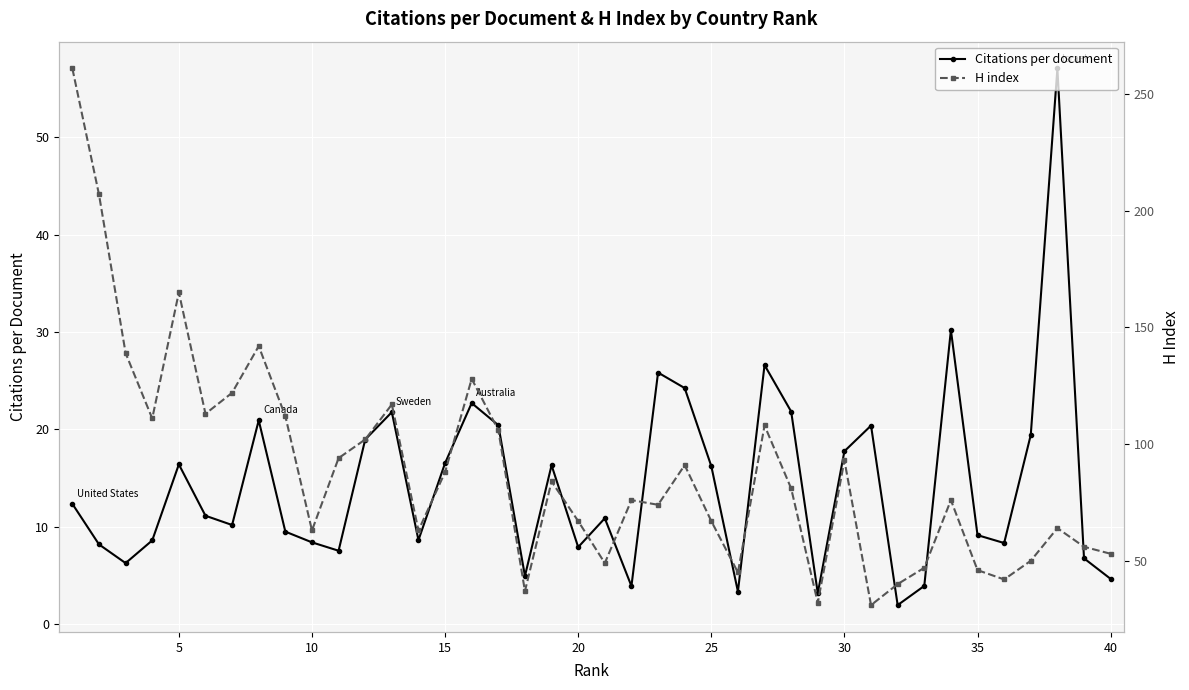

At how many categories does at least one series exceed 231?

1